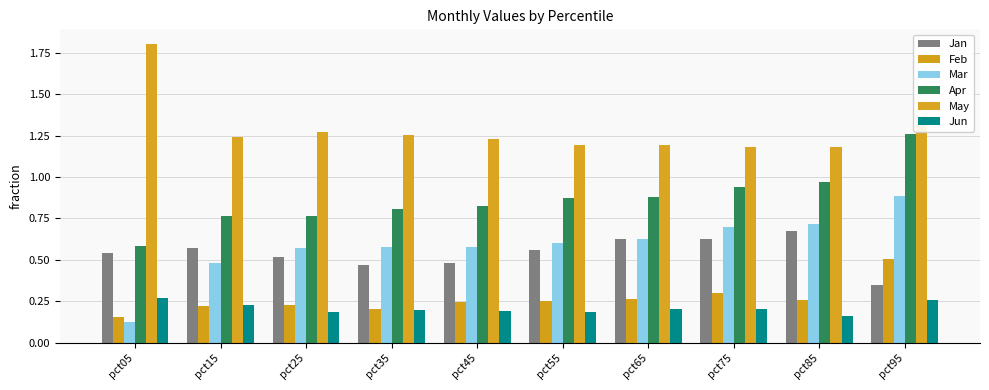

Reading right to left, what are all the values shown in this chart?

Jan: 0.3	0.7	0.6	0.6	0.6	0.5	0.5	0.5	0.6	0.5
Feb: 0.5	0.3	0.3	0.3	0.2	0.2	0.2	0.2	0.2	0.2
Mar: 0.9	0.7	0.7	0.6	0.6	0.6	0.6	0.6	0.5	0.1
Apr: 1.3	1.0	0.9	0.9	0.9	0.8	0.8	0.8	0.8	0.6
May: 1.4	1.2	1.2	1.2	1.2	1.2	1.3	1.3	1.2	1.8
Jun: 0.3	0.2	0.2	0.2	0.2	0.2	0.2	0.2	0.2	0.3